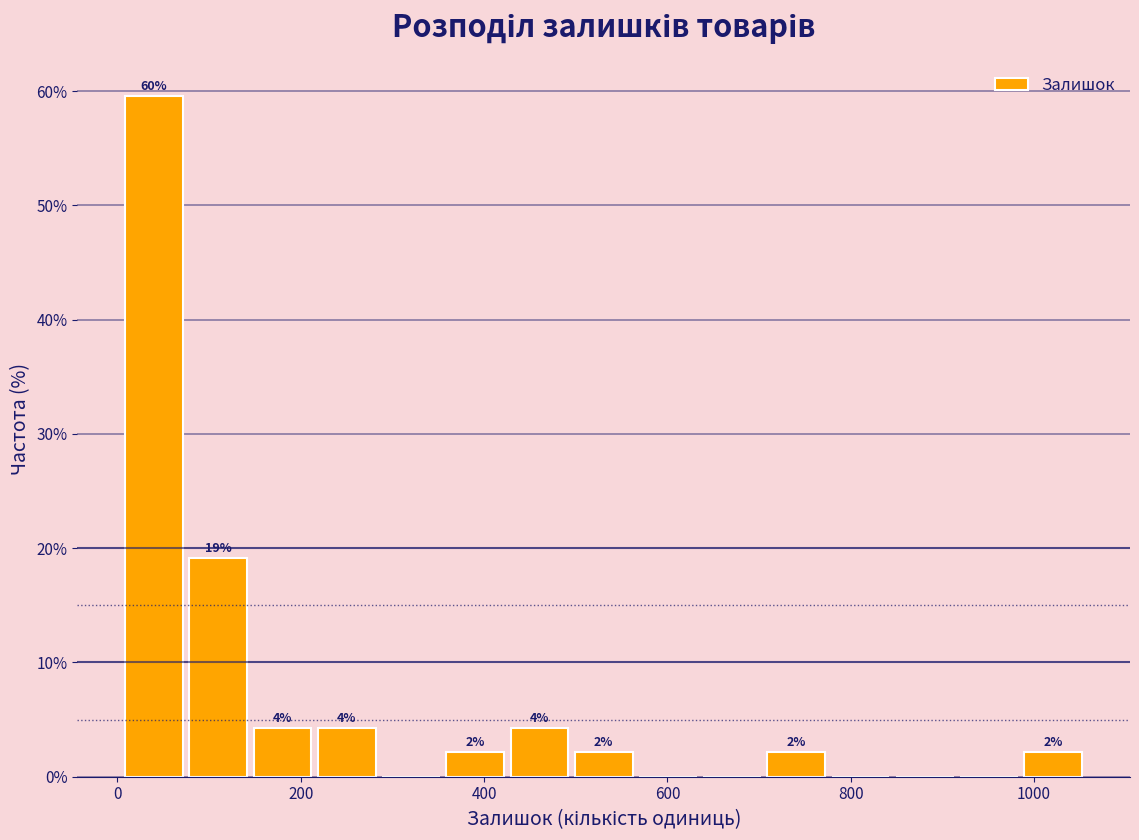

Around what value on the x-axis is the tallest bar? Give the approximate position of its centre, as read against the axis.

40